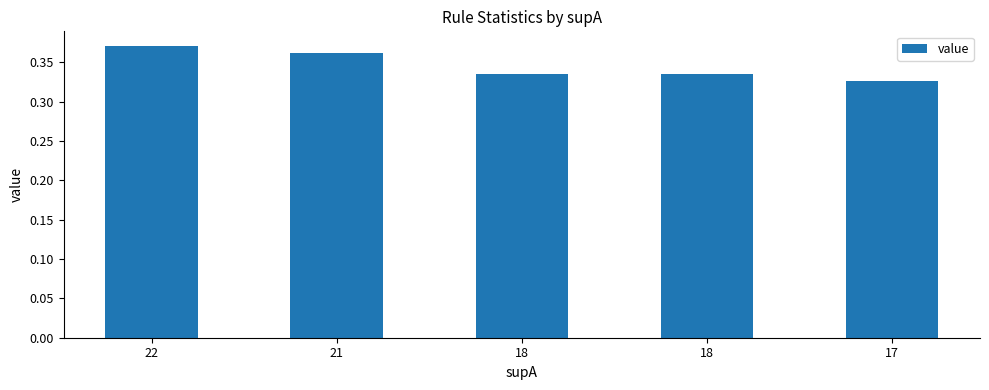

Does the chart contain any negative values?

No